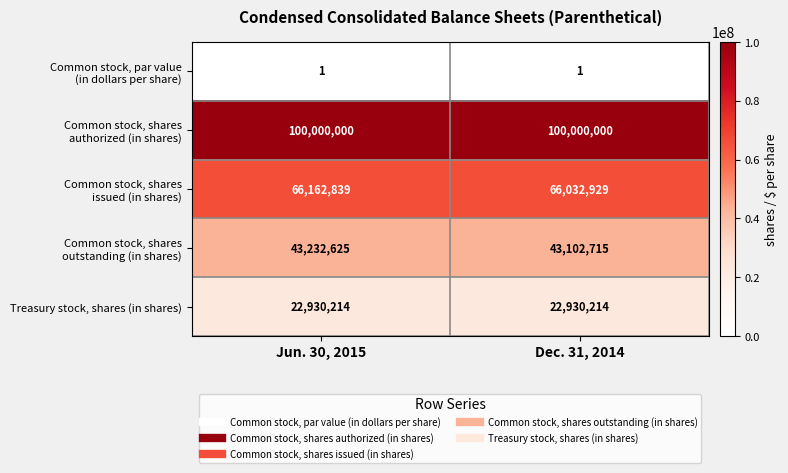

What is the difference between the highest and lowest values at Jun. 30, 2015?

99999999